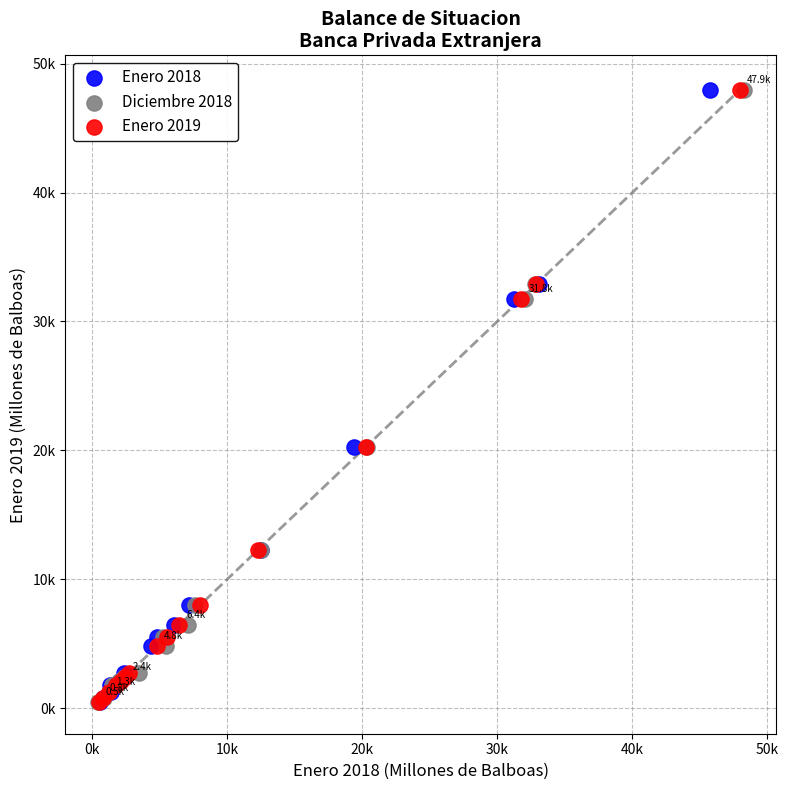

What are all the series names shown in the legend?

Enero 2018, Diciembre 2018, Enero 2019